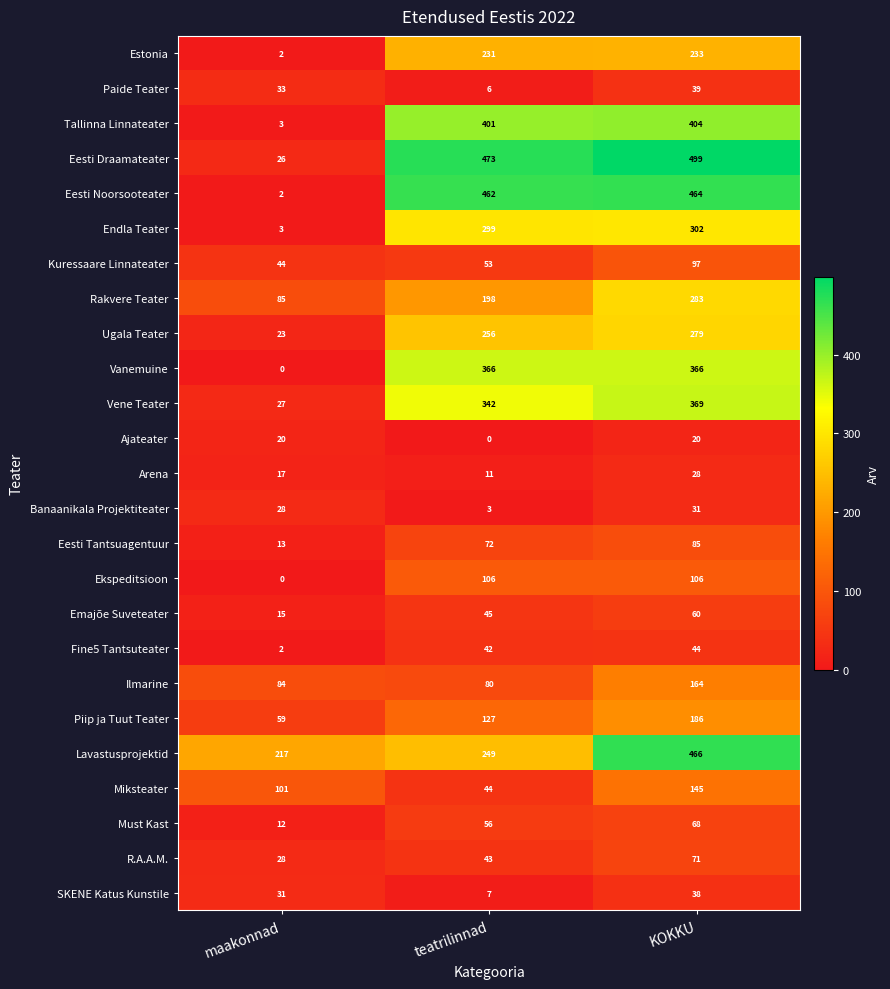

What is the average value of the Rakvere Teater series?

189